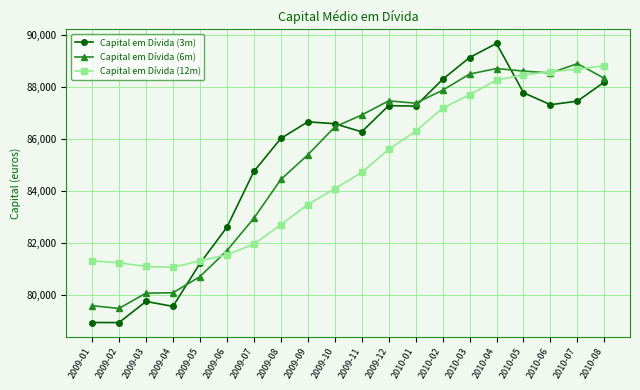

Does the chart have visible grid lines?

Yes